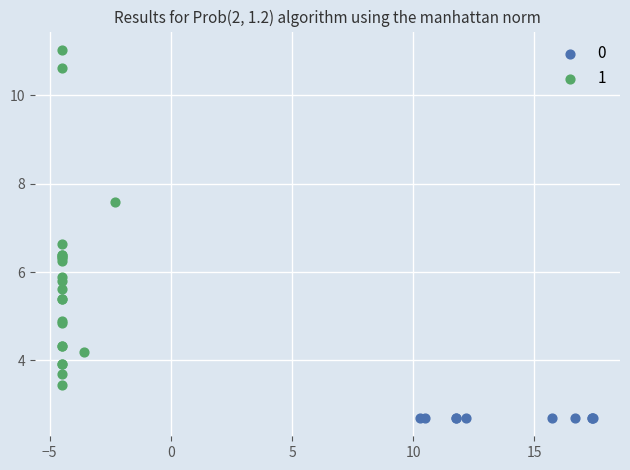

Which series reaches the maximum Y coordinate?

1